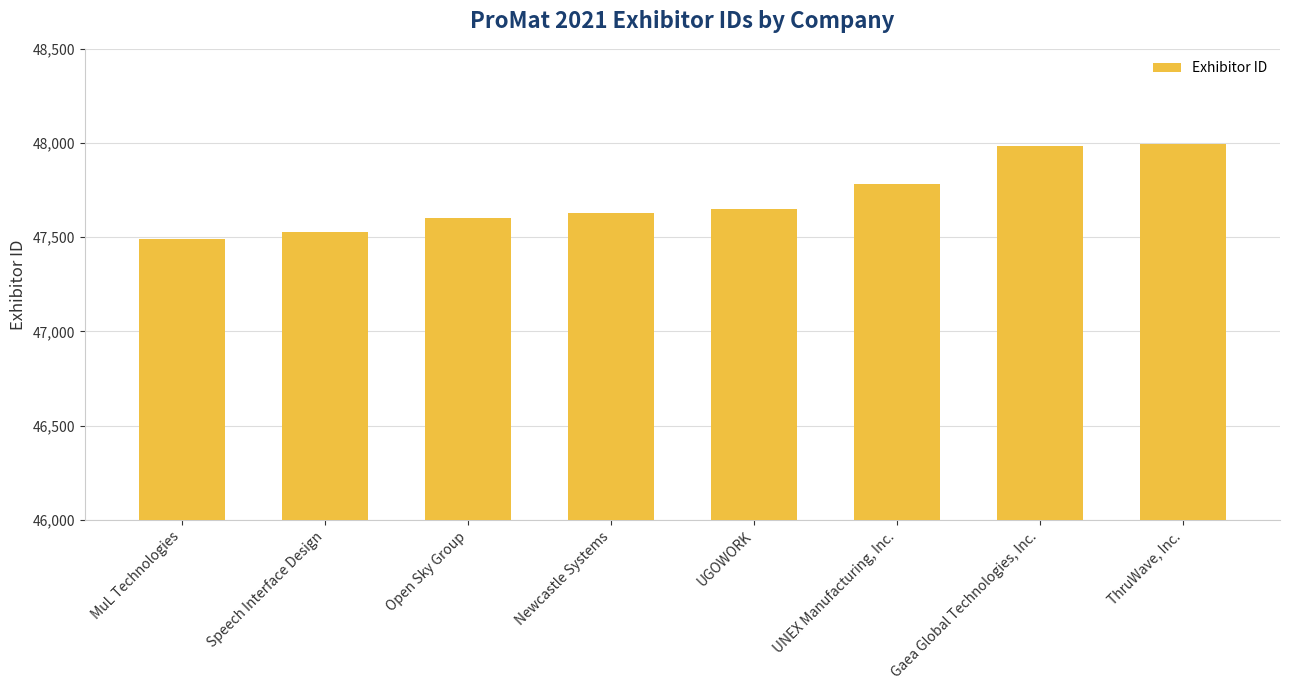

Reading left to right, transcribe all the data shown in this chart.

47488	47528	47604	47630	47649	47780	47984	47995